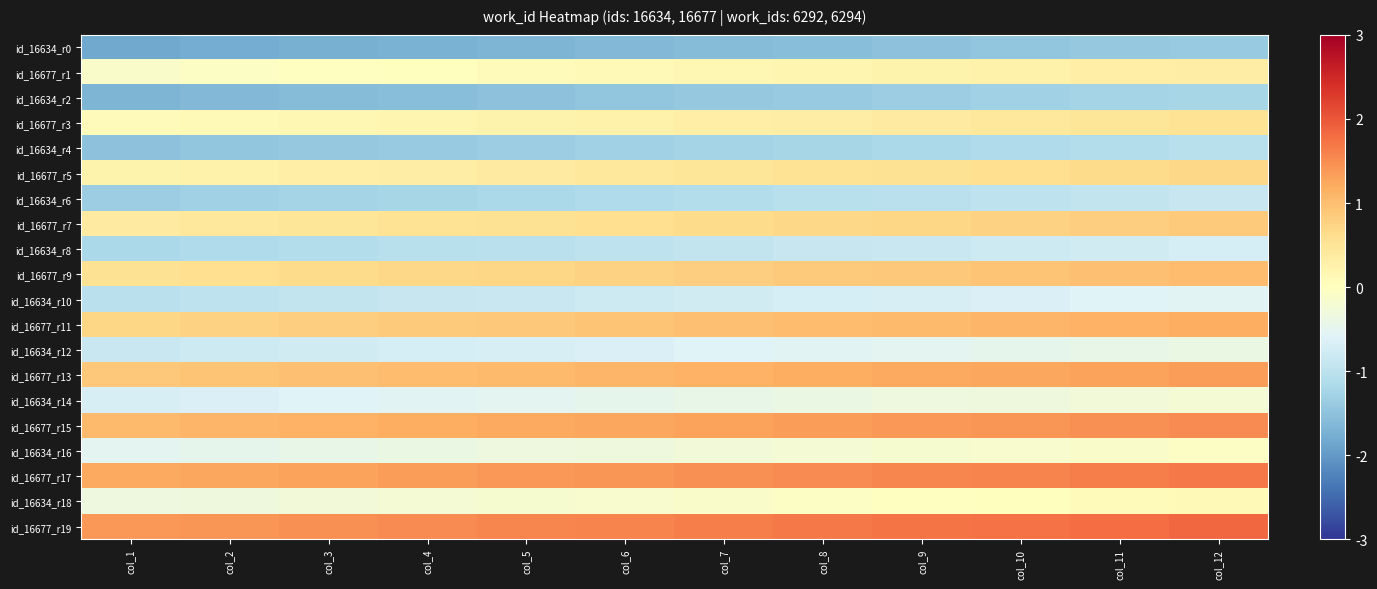

Reading right to left, list all the values displayed in this chart.

id_16634_r0: col_12=-1.4	col_11=-1.4	col_10=-1.5	col_9=-1.5	col_8=-1.6	col_7=-1.6	col_6=-1.6	col_5=-1.7	col_4=-1.7	col_3=-1.8	col_2=-1.8	col_1=-1.8
id_16677_r1: col_12=0.4	col_11=0.3	col_10=0.3	col_9=0.2	col_8=0.2	col_7=0.1	col_6=0.1	col_5=0.1	col_4=0.0	col_3=-0.0	col_2=-0.1	col_1=-0.1
id_16634_r2: col_12=-1.2	col_11=-1.3	col_10=-1.3	col_9=-1.3	col_8=-1.4	col_7=-1.4	col_6=-1.5	col_5=-1.5	col_4=-1.6	col_3=-1.6	col_2=-1.6	col_1=-1.7
id_16677_r3: col_12=0.5	col_11=0.5	col_10=0.4	col_9=0.4	col_8=0.4	col_7=0.3	col_6=0.3	col_5=0.2	col_4=0.2	col_3=0.1	col_2=0.1	col_1=0.1
id_16634_r4: col_12=-1.1	col_11=-1.1	col_10=-1.1	col_9=-1.2	col_8=-1.2	col_7=-1.3	col_6=-1.3	col_5=-1.3	col_4=-1.4	col_3=-1.4	col_2=-1.5	col_1=-1.5
id_16677_r5: col_12=0.7	col_11=0.6	col_10=0.6	col_9=0.6	col_8=0.5	col_7=0.5	col_6=0.4	col_5=0.4	col_4=0.4	col_3=0.3	col_2=0.3	col_1=0.2
id_16634_r6: col_12=-0.9	col_11=-0.9	col_10=-1.0	col_9=-1.0	col_8=-1.1	col_7=-1.1	col_6=-1.1	col_5=-1.2	col_4=-1.2	col_3=-1.3	col_2=-1.3	col_1=-1.3
id_16677_r7: col_12=0.8	col_11=0.8	col_10=0.8	col_9=0.7	col_8=0.7	col_7=0.6	col_6=0.6	col_5=0.6	col_4=0.5	col_3=0.5	col_2=0.4	col_1=0.4
id_16634_r8: col_12=-0.7	col_11=-0.8	col_10=-0.8	col_9=-0.8	col_8=-0.9	col_7=-0.9	col_6=-1.0	col_5=-1.0	col_4=-1.1	col_3=-1.1	col_2=-1.1	col_1=-1.2
id_16677_r9: col_12=1.0	col_11=1.0	col_10=0.9	col_9=0.9	col_8=0.8	col_7=0.8	col_6=0.8	col_5=0.7	col_4=0.7	col_3=0.6	col_2=0.6	col_1=0.6
id_16634_r10: col_12=-0.6	col_11=-0.6	col_10=-0.6	col_9=-0.7	col_8=-0.7	col_7=-0.8	col_6=-0.8	col_5=-0.8	col_4=-0.9	col_3=-0.9	col_2=-1.0	col_1=-1.0
id_16677_r11: col_12=1.2	col_11=1.1	col_10=1.1	col_9=1.1	col_8=1.0	col_7=1.0	col_6=0.9	col_5=0.9	col_4=0.8	col_3=0.8	col_2=0.8	col_1=0.7
id_16634_r12: col_12=-0.4	col_11=-0.4	col_10=-0.5	col_9=-0.5	col_8=-0.6	col_7=-0.6	col_6=-0.6	col_5=-0.7	col_4=-0.7	col_3=-0.8	col_2=-0.8	col_1=-0.8
id_16677_r13: col_12=1.3	col_11=1.3	col_10=1.3	col_9=1.2	col_8=1.2	col_7=1.1	col_6=1.1	col_5=1.1	col_4=1.0	col_3=1.0	col_2=0.9	col_1=0.9
id_16634_r14: col_12=-0.2	col_11=-0.3	col_10=-0.3	col_9=-0.4	col_8=-0.4	col_7=-0.4	col_6=-0.5	col_5=-0.5	col_4=-0.6	col_3=-0.6	col_2=-0.6	col_1=-0.7
id_16677_r15: col_12=1.5	col_11=1.5	col_10=1.4	col_9=1.4	col_8=1.3	col_7=1.3	col_6=1.3	col_5=1.2	col_4=1.2	col_3=1.1	col_2=1.1	col_1=1.1
id_16634_r16: col_12=-0.1	col_11=-0.1	col_10=-0.1	col_9=-0.2	col_8=-0.2	col_7=-0.3	col_6=-0.3	col_5=-0.4	col_4=-0.4	col_3=-0.4	col_2=-0.5	col_1=-0.5
id_16677_r17: col_12=1.7	col_11=1.6	col_10=1.6	col_9=1.6	col_8=1.5	col_7=1.5	col_6=1.4	col_5=1.4	col_4=1.3	col_3=1.3	col_2=1.3	col_1=1.2
id_16634_r18: col_12=0.1	col_11=0.1	col_10=0.0	col_9=-0.0	col_8=-0.1	col_7=-0.1	col_6=-0.1	col_5=-0.2	col_4=-0.2	col_3=-0.3	col_2=-0.3	col_1=-0.4
id_16677_r19: col_12=1.8	col_11=1.8	col_10=1.8	col_9=1.7	col_8=1.7	col_7=1.6	col_6=1.6	col_5=1.6	col_4=1.5	col_3=1.5	col_2=1.4	col_1=1.4